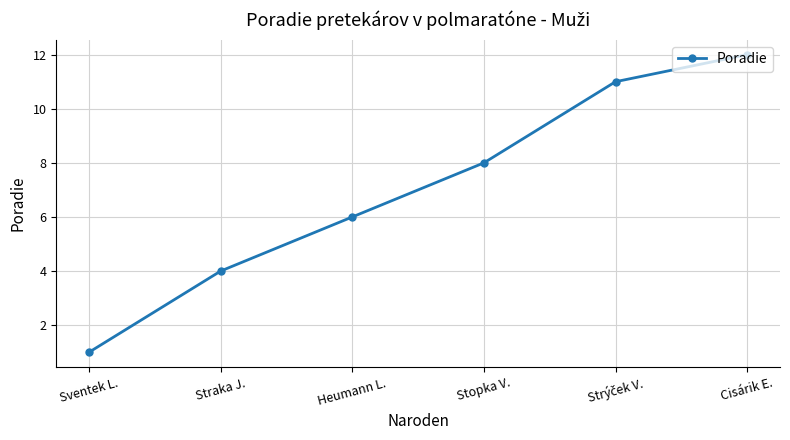

Approximately how many times larger is the value at Straka J. compared to Stopka V.?

0.5